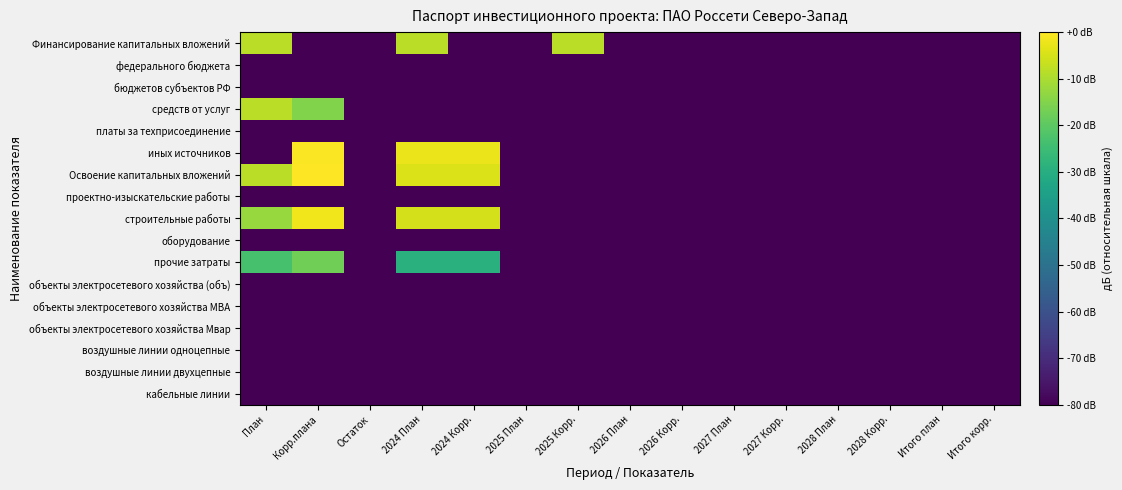

Reading right to left, list all the values displayed in this chart.

Финансирование капитальных вложений: Итого корр.=-149.2	Итого план=-149.2	2028 Корр.=-149.2	2028 План=-149.2	2027 Корр.=-149.2	2027 План=-149.2	2026 Корр.=-149.2	2026 План=-149.2	2025 Корр.=-8.4	2025 План=-149.2	2024 Корр.=-149.2	2024 План=-8.4	Остаток=-149.2	Корр.плана=-149.2	План=-8.4
федерального бюджета: Итого корр.=-149.2	Итого план=-149.2	2028 Корр.=-149.2	2028 План=-149.2	2027 Корр.=-149.2	2027 План=-149.2	2026 Корр.=-149.2	2026 План=-149.2	2025 Корр.=-149.2	2025 План=-149.2	2024 Корр.=-149.2	2024 План=-149.2	Остаток=-149.2	Корр.плана=-149.2	План=-149.2
бюджетов субъектов РФ: Итого корр.=-149.2	Итого план=-149.2	2028 Корр.=-149.2	2028 План=-149.2	2027 Корр.=-149.2	2027 План=-149.2	2026 Корр.=-149.2	2026 План=-149.2	2025 Корр.=-149.2	2025 План=-149.2	2024 Корр.=-149.2	2024 План=-149.2	Остаток=-149.2	Корр.плана=-149.2	План=-149.2
средств от услуг: Итого корр.=-149.2	Итого план=-149.2	2028 Корр.=-149.2	2028 План=-149.2	2027 Корр.=-149.2	2027 План=-149.2	2026 Корр.=-149.2	2026 План=-149.2	2025 Корр.=-149.2	2025 План=-149.2	2024 Корр.=-149.2	2024 План=-149.2	Остаток=-149.2	Корр.плана=-15.3	План=-8.4
платы за техприсоединение: Итого корр.=-149.2	Итого план=-149.2	2028 Корр.=-149.2	2028 План=-149.2	2027 Корр.=-149.2	2027 План=-149.2	2026 Корр.=-149.2	2026 План=-149.2	2025 Корр.=-149.2	2025 План=-149.2	2024 Корр.=-149.2	2024 План=-149.2	Остаток=-149.2	Корр.плана=-149.2	План=-149.2
иных источников: Итого корр.=-149.2	Итого план=-149.2	2028 Корр.=-149.2	2028 План=-149.2	2027 Корр.=-149.2	2027 План=-149.2	2026 Корр.=-149.2	2026 План=-149.2	2025 Корр.=-149.2	2025 План=-149.2	2024 Корр.=-2.4	2024 План=-2.4	Остаток=-149.2	Корр.плана=-0.6	План=-149.2
Освоение капитальных вложений: Итого корр.=-149.2	Итого план=-149.2	2028 Корр.=-149.2	2028 План=-149.2	2027 Корр.=-149.2	2027 План=-149.2	2026 Корр.=-149.2	2026 План=-149.2	2025 Корр.=-149.2	2025 План=-149.2	2024 Корр.=-4.1	2024 План=-4.1	Остаток=-149.2	Корр.плана=-0.0	План=-8.4
проектно-изыскательские работы: Итого корр.=-149.2	Итого план=-149.2	2028 Корр.=-149.2	2028 План=-149.2	2027 Корр.=-149.2	2027 План=-149.2	2026 Корр.=-149.2	2026 План=-149.2	2025 Корр.=-149.2	2025 План=-149.2	2024 Корр.=-149.2	2024 План=-149.2	Остаток=-149.2	Корр.плана=-149.2	План=-149.2
строительные работы: Итого корр.=-149.2	Итого план=-149.2	2028 Корр.=-149.2	2028 План=-149.2	2027 Корр.=-149.2	2027 План=-149.2	2026 Корр.=-149.2	2026 План=-149.2	2025 Корр.=-149.2	2025 План=-149.2	2024 Корр.=-5.2	2024 План=-5.2	Остаток=-149.2	Корр.плана=-1.6	План=-12.3
оборудование: Итого корр.=-149.2	Итого план=-149.2	2028 Корр.=-149.2	2028 План=-149.2	2027 Корр.=-149.2	2027 План=-149.2	2026 Корр.=-149.2	2026 План=-149.2	2025 Корр.=-149.2	2025 План=-149.2	2024 Корр.=-149.2	2024 План=-149.2	Остаток=-149.2	Корр.плана=-149.2	План=-149.2
прочие затраты: Итого корр.=-149.2	Итого план=-149.2	2028 Корр.=-149.2	2028 План=-149.2	2027 Корр.=-149.2	2027 План=-149.2	2026 Корр.=-149.2	2026 План=-149.2	2025 Корр.=-149.2	2025 План=-149.2	2024 Корр.=-29.2	2024 План=-29.2	Остаток=-149.2	Корр.плана=-17.2	План=-23.2
объекты электросетевого хозяйства (объ): Итого корр.=-149.2	Итого план=-149.2	2028 Корр.=-149.2	2028 План=-149.2	2027 Корр.=-149.2	2027 План=-149.2	2026 Корр.=-149.2	2026 План=-149.2	2025 Корр.=-149.2	2025 План=-149.2	2024 Корр.=-149.2	2024 План=-149.2	Остаток=-149.2	Корр.плана=-149.2	План=-149.2
объекты электросетевого хозяйства МВА: Итого корр.=-149.2	Итого план=-149.2	2028 Корр.=-149.2	2028 План=-149.2	2027 Корр.=-149.2	2027 План=-149.2	2026 Корр.=-149.2	2026 План=-149.2	2025 Корр.=-149.2	2025 План=-149.2	2024 Корр.=-149.2	2024 План=-149.2	Остаток=-149.2	Корр.плана=-149.2	План=-149.2
объекты электросетевого хозяйства Мвар: Итого корр.=-149.2	Итого план=-149.2	2028 Корр.=-149.2	2028 План=-149.2	2027 Корр.=-149.2	2027 План=-149.2	2026 Корр.=-149.2	2026 План=-149.2	2025 Корр.=-149.2	2025 План=-149.2	2024 Корр.=-149.2	2024 План=-149.2	Остаток=-149.2	Корр.плана=-149.2	План=-149.2
воздушные линии однoцепные: Итого корр.=-149.2	Итого план=-149.2	2028 Корр.=-149.2	2028 План=-149.2	2027 Корр.=-149.2	2027 План=-149.2	2026 Корр.=-149.2	2026 План=-149.2	2025 Корр.=-149.2	2025 План=-149.2	2024 Корр.=-149.2	2024 План=-149.2	Остаток=-149.2	Корр.плана=-149.2	План=-149.2
воздушные линии двухцепные: Итого корр.=-149.2	Итого план=-149.2	2028 Корр.=-149.2	2028 План=-149.2	2027 Корр.=-149.2	2027 План=-149.2	2026 Корр.=-149.2	2026 План=-149.2	2025 Корр.=-149.2	2025 План=-149.2	2024 Корр.=-149.2	2024 План=-149.2	Остаток=-149.2	Корр.плана=-149.2	План=-149.2
кабельные линии: Итого корр.=-149.2	Итого план=-149.2	2028 Корр.=-149.2	2028 План=-149.2	2027 Корр.=-149.2	2027 План=-149.2	2026 Корр.=-149.2	2026 План=-149.2	2025 Корр.=-149.2	2025 План=-149.2	2024 Корр.=-149.2	2024 План=-149.2	Остаток=-149.2	Корр.плана=-149.2	План=-149.2